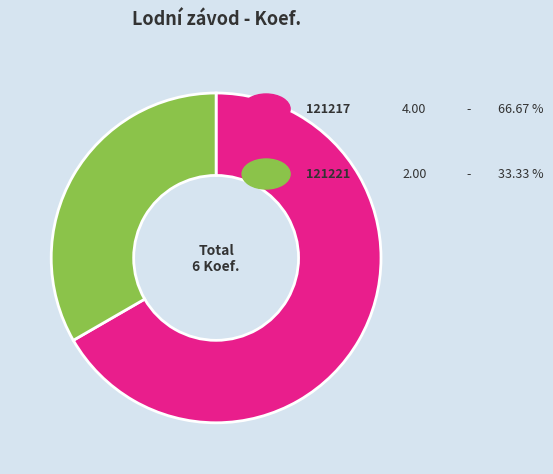

Is there a majority slice in this chart?

Yes